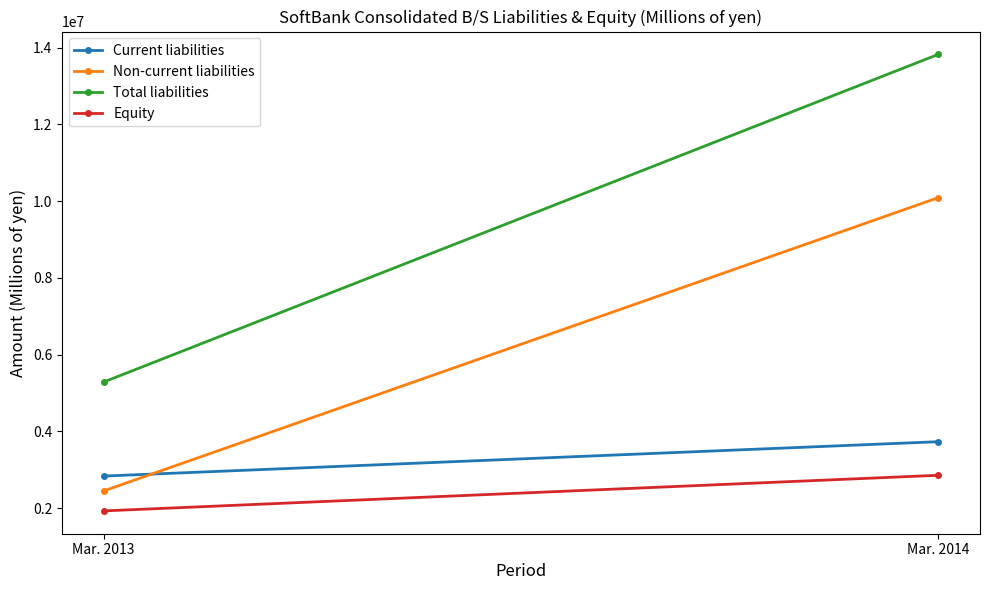

What is the smallest value displayed?

1930440